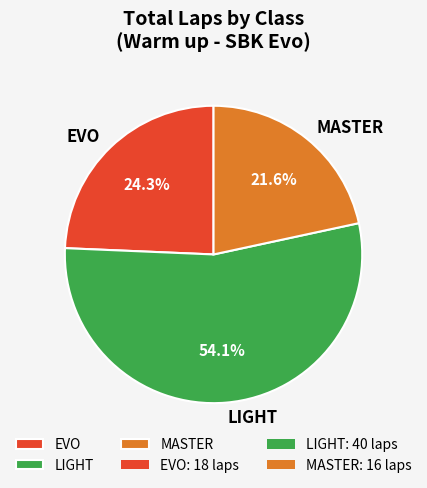

To the nearest percent, what is the difference between the largest and smallest slice percentages?

32%